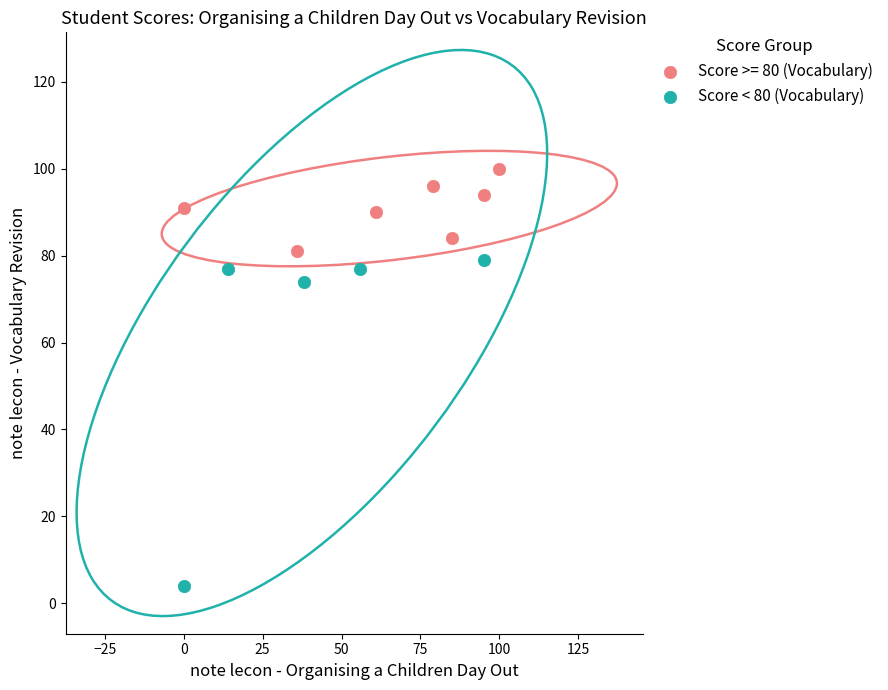

Which series has the widest spread of Y values?

Score < 80 (Vocabulary)